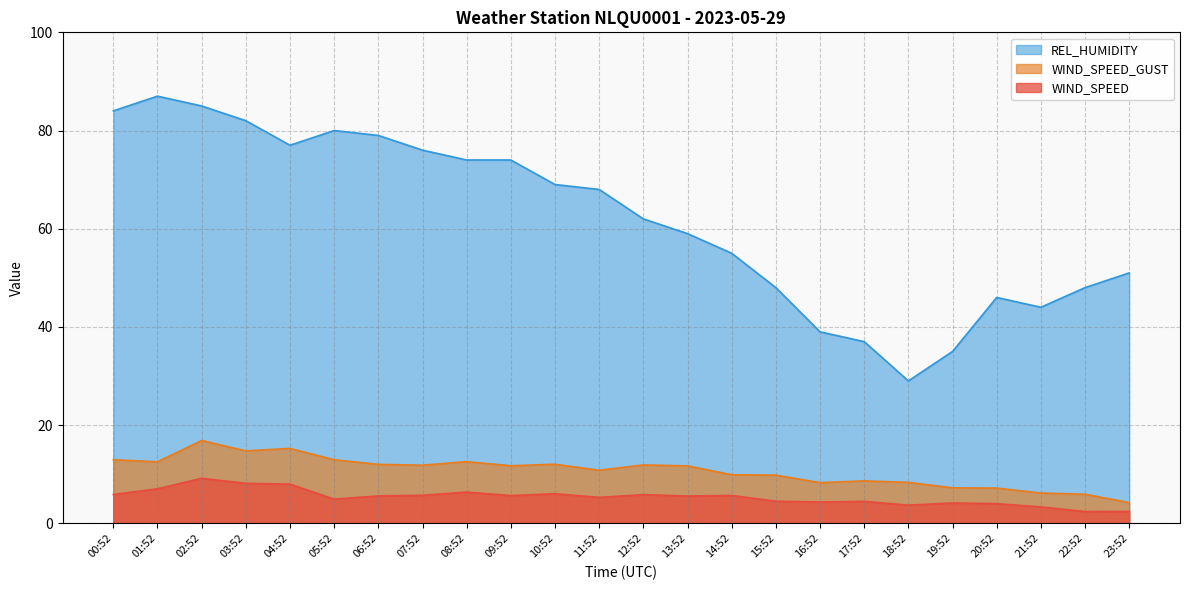

How many interior local peaks does the WIND_SPEED series have?

7